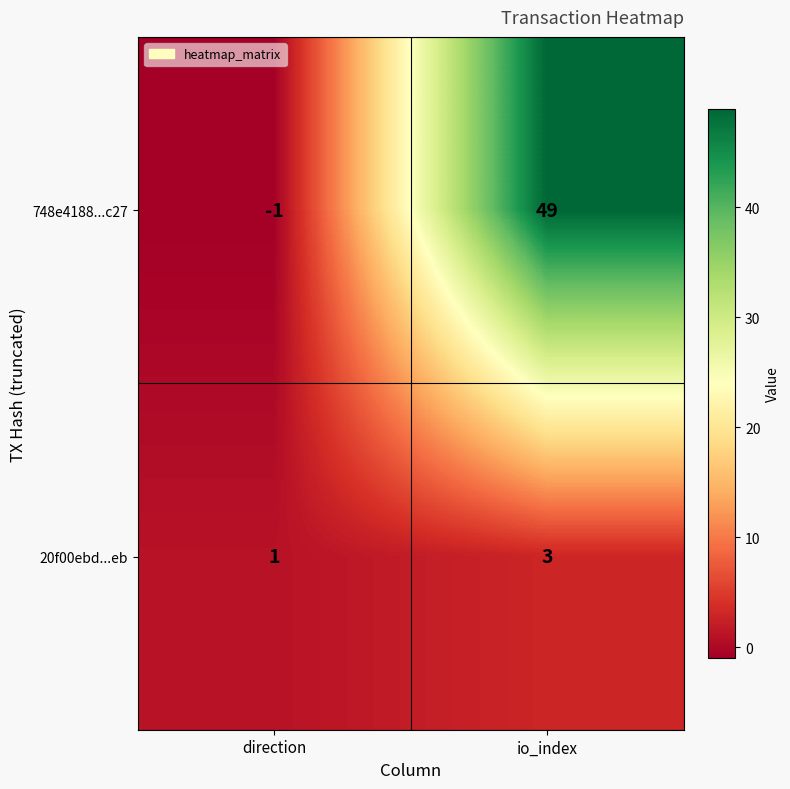

Reading left to right, list all the values displayed in this chart.

748e4188...c27: -1	49
20f00ebd...eb: 1	3